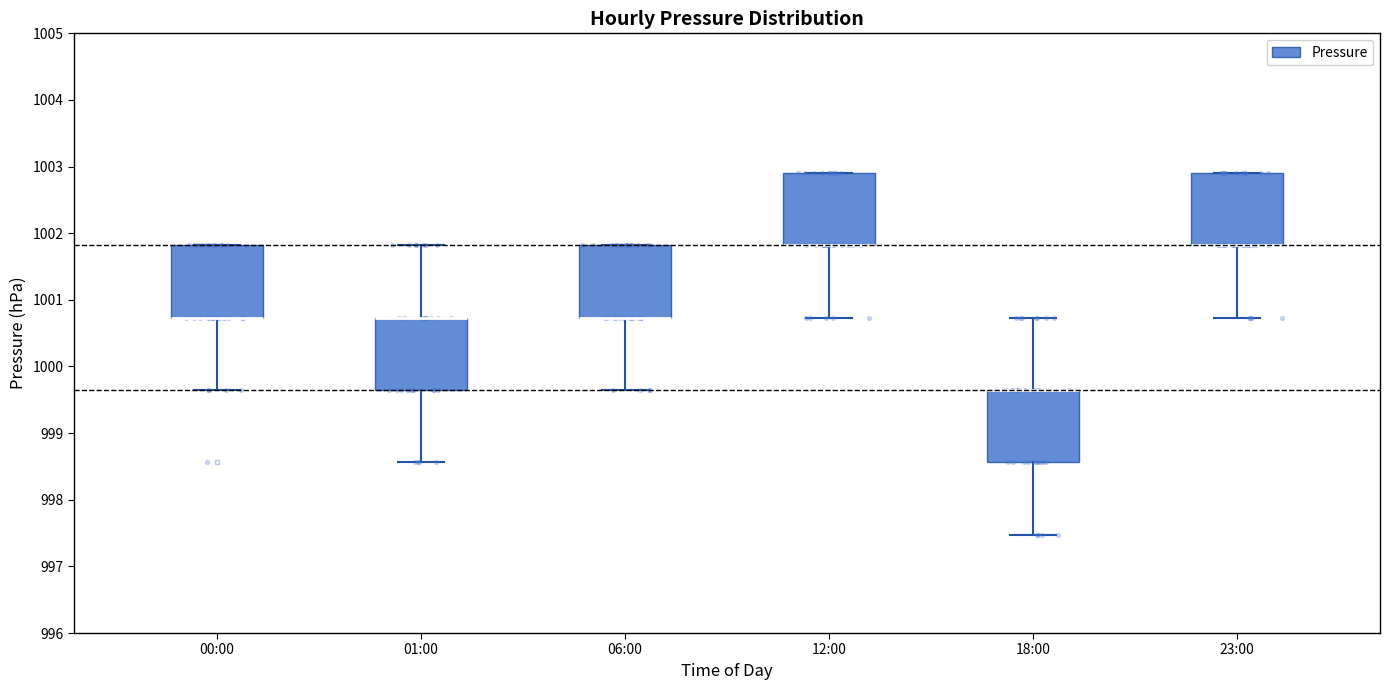

Reading left to right, read every box against the y-axis: the position of its median line, the range the box covers, and the ends of its whiskers. The values are not printed on the chart, so give them approximately, as read against the axis.

00:00: median 1000.7 (drawn on the box's lower edge), box 1000.7 to 1001.8, whiskers 999.7 to 1001.8
01:00: median 1000.7 (drawn on the box's upper edge), box 999.7 to 1000.7, whiskers 998.6 to 1001.8
06:00: median 1000.7 (drawn on the box's lower edge), box 1000.7 to 1001.8, whiskers 999.7 to 1001.8
12:00: median 1001.8 (drawn on the box's lower edge), box 1001.8 to 1002.9, whiskers 1000.7 to 1002.9
18:00: median 999.7 (drawn on the box's upper edge), box 998.6 to 999.7, whiskers 997.5 to 1000.7
23:00: median 1001.8 (drawn on the box's lower edge), box 1001.8 to 1002.9, whiskers 1000.7 to 1002.9